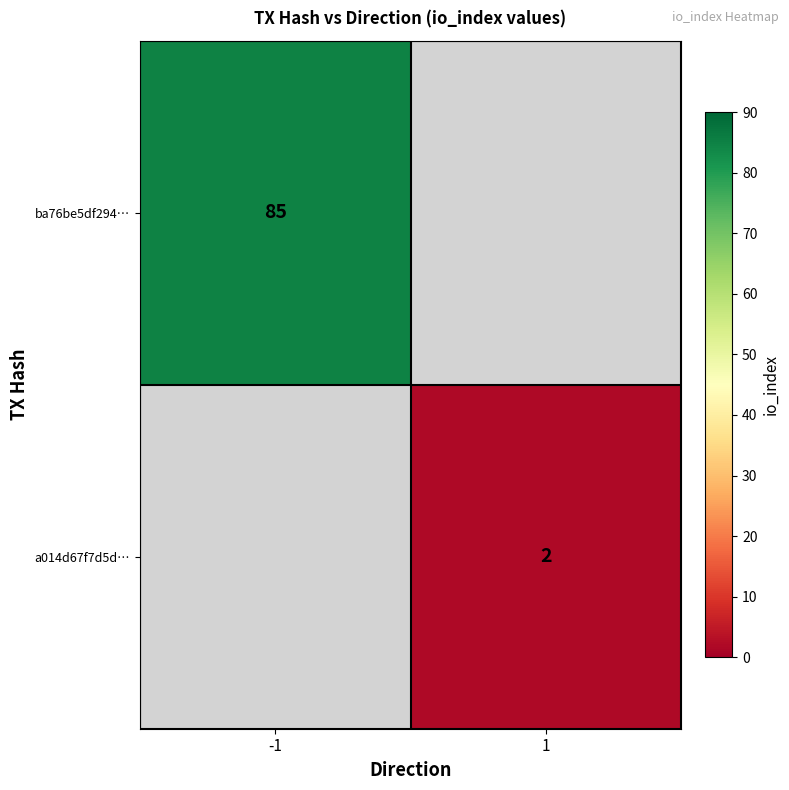

How many distinct data groups are displayed?

2